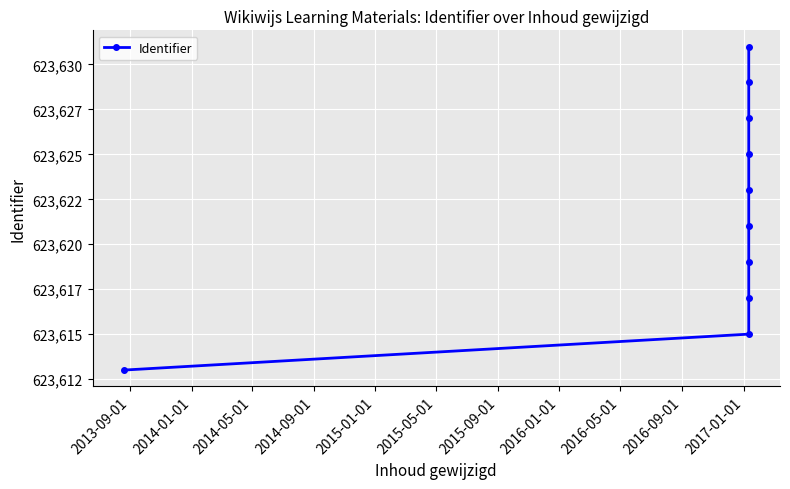

Is this an area chart (filled region under the line)?

No